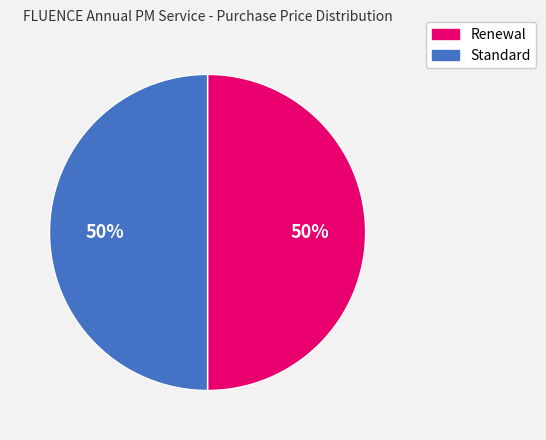

To the nearest percent, what is the average slice percentage?

50%